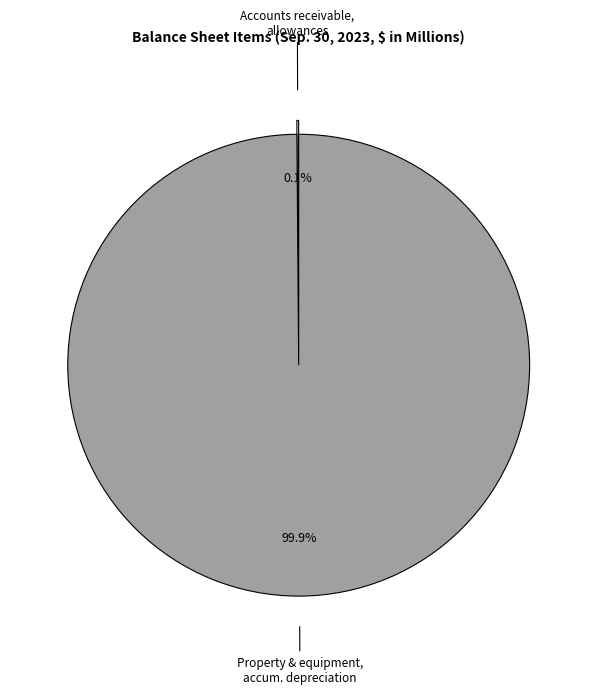

Is there a majority slice in this chart?

Yes